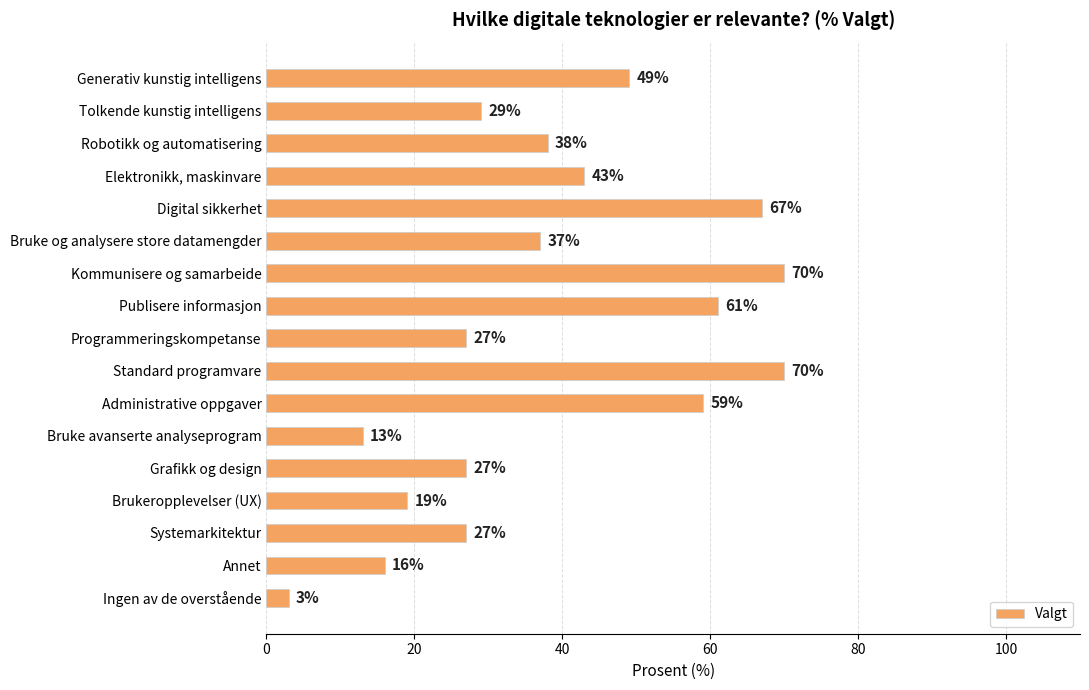

What is the difference between the values at Elektronikk, maskinvare and Annet?

27